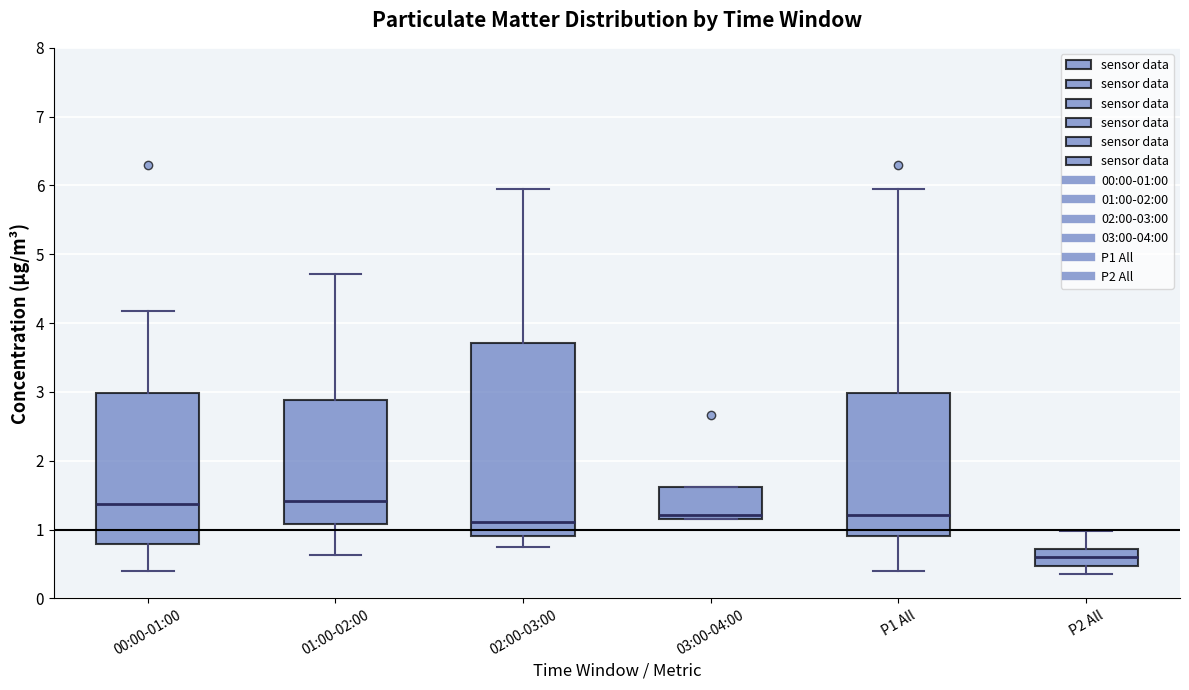

Reading left to right, transcribe this box plot: for each box, give where its median line is, the range the box spans, and where its two whiskers end, as read against the y-axis. The values are not printed on the chart, so give them approximately, as read against the axis.

00:00-01:00: median 1.4, box 0.8 to 3.0, whiskers 0.4 to 4.2
01:00-02:00: median 1.4, box 1.1 to 2.9, whiskers 0.6 to 4.7
02:00-03:00: median 1.1, box 0.9 to 3.7, whiskers 0.8 to 6.0
03:00-04:00: median 1.2 (just above the box's lower edge), box 1.2 to 1.6, whiskers 1.2 to 1.6
P1 All: median 1.2, box 0.9 to 3.0, whiskers 0.4 to 6.0
P2 All: median 0.6, box 0.5 to 0.7, whiskers 0.4 to 1.0